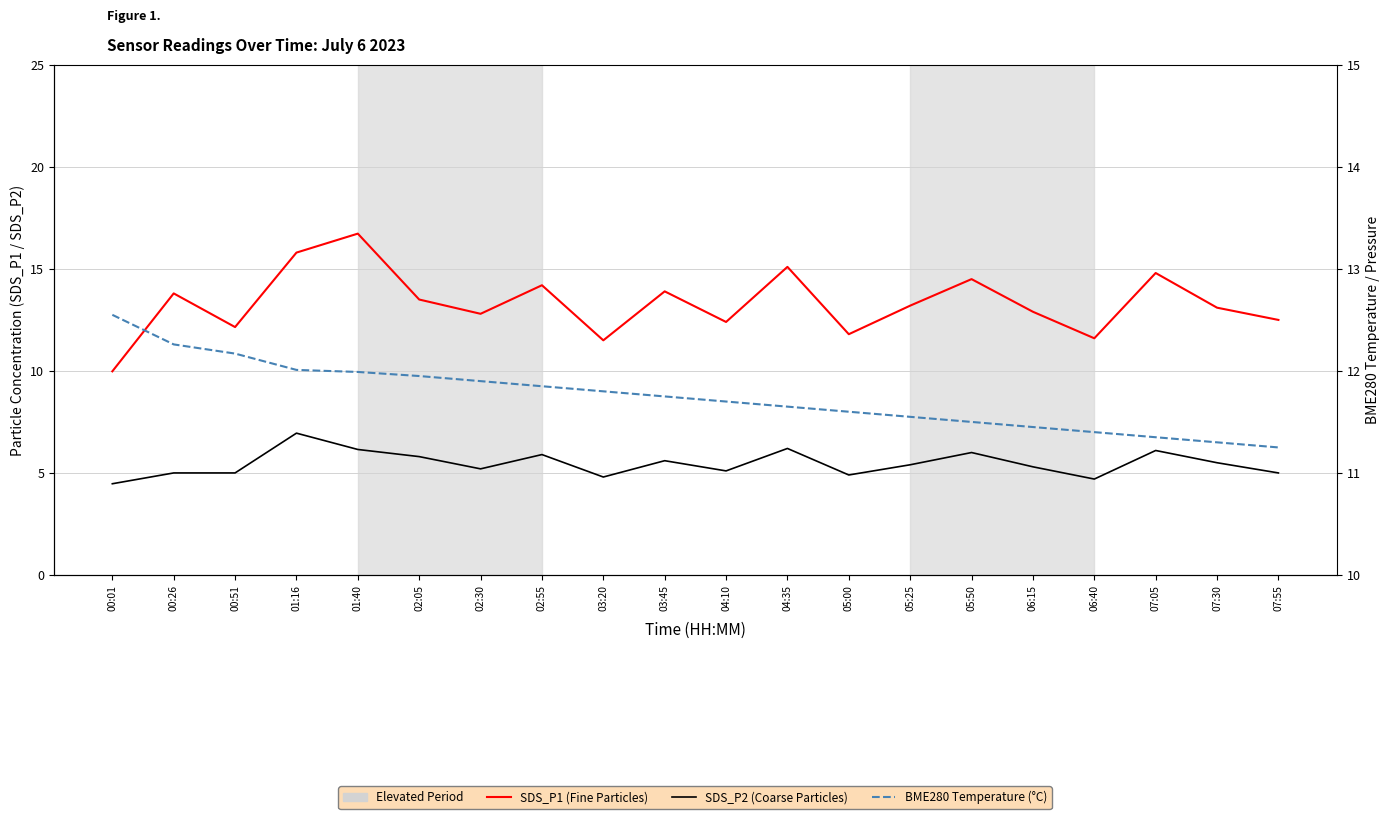

At which label does SDS_P1 (Fine Particles) first exceed 13?

00:26